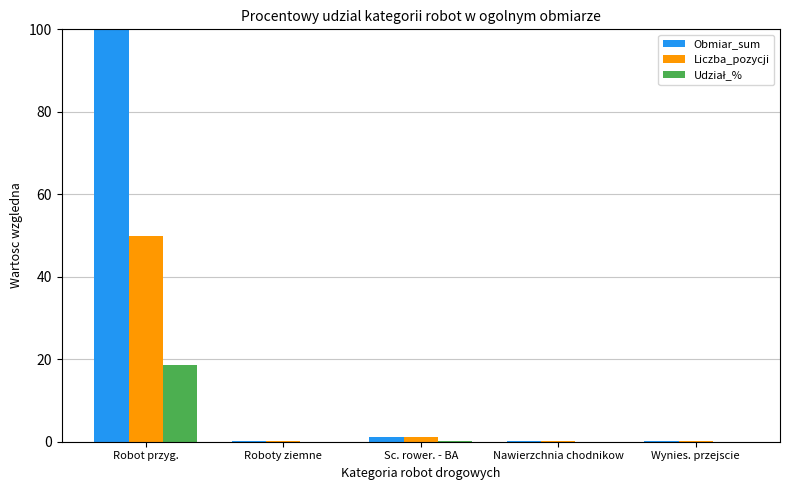

Between Robot przyg. and Sc. rower. - BA, which series saw the biggest shift?

Obmiar_sum